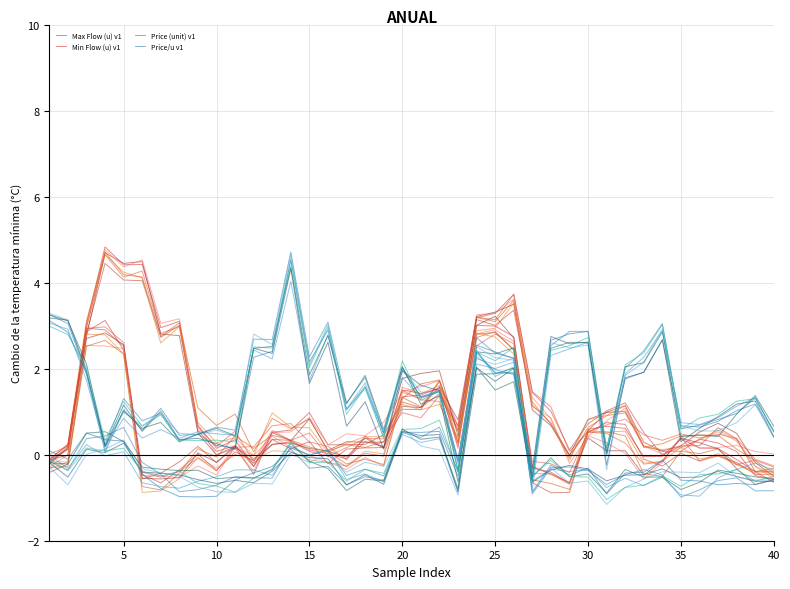

After their last crossing, which series has the higher values: Price/u v1 or Max Flow (u) v1?

Price/u v1